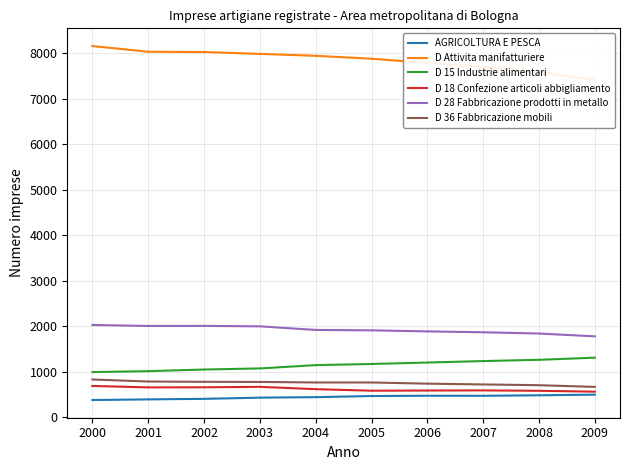

Count the number of categories in the chart.

10